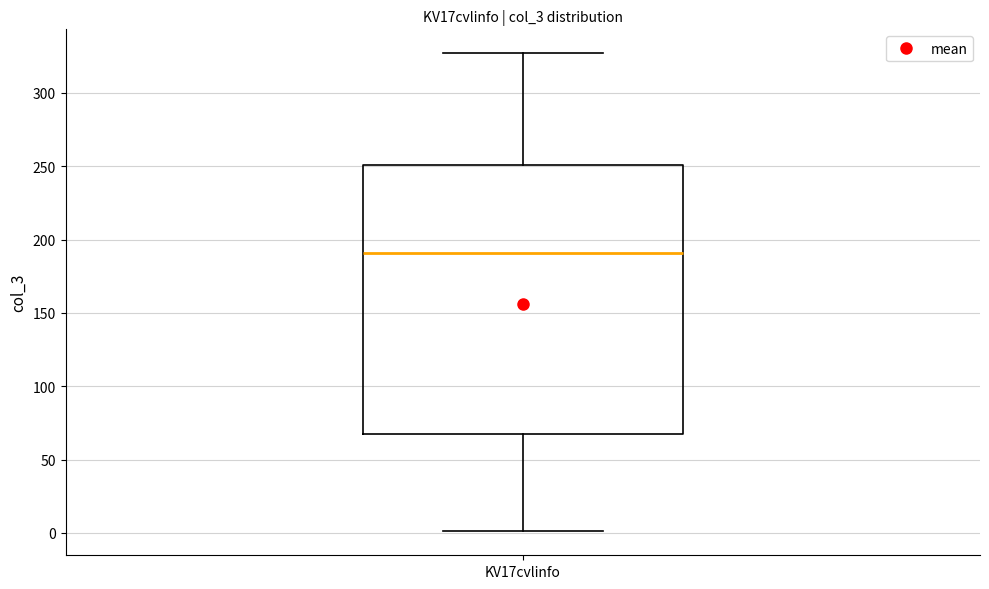

Read this box plot against the y-axis: the position of the median line, the range covered by the box, and the ends of both whiskers. The values are not printed on the chart, so give them approximately, as read against the axis.

median 190, box 70 to 250, whiskers 0 to 325